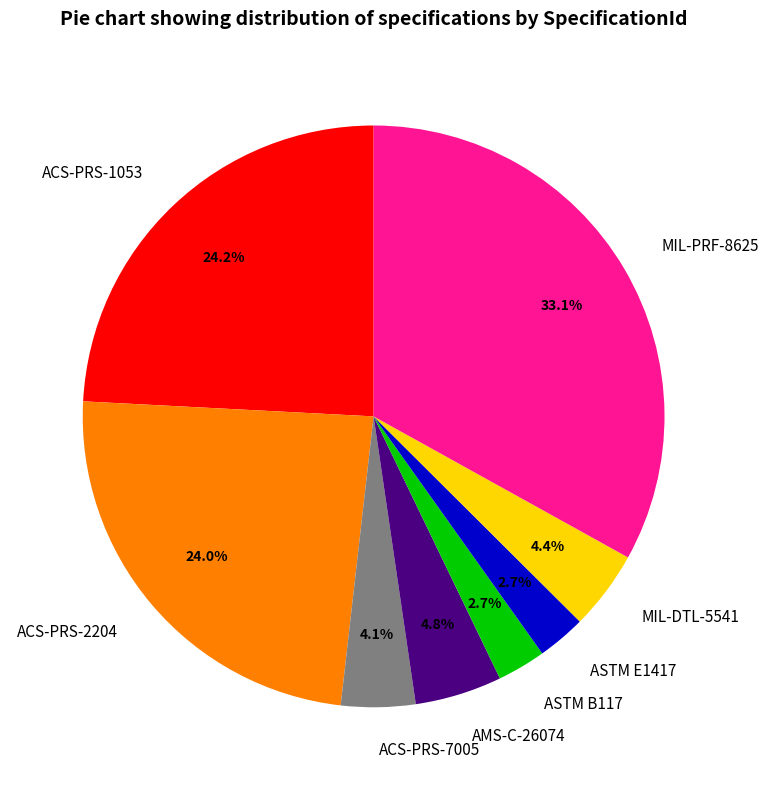

Does ASTM B117 represent more than half of the total?

No